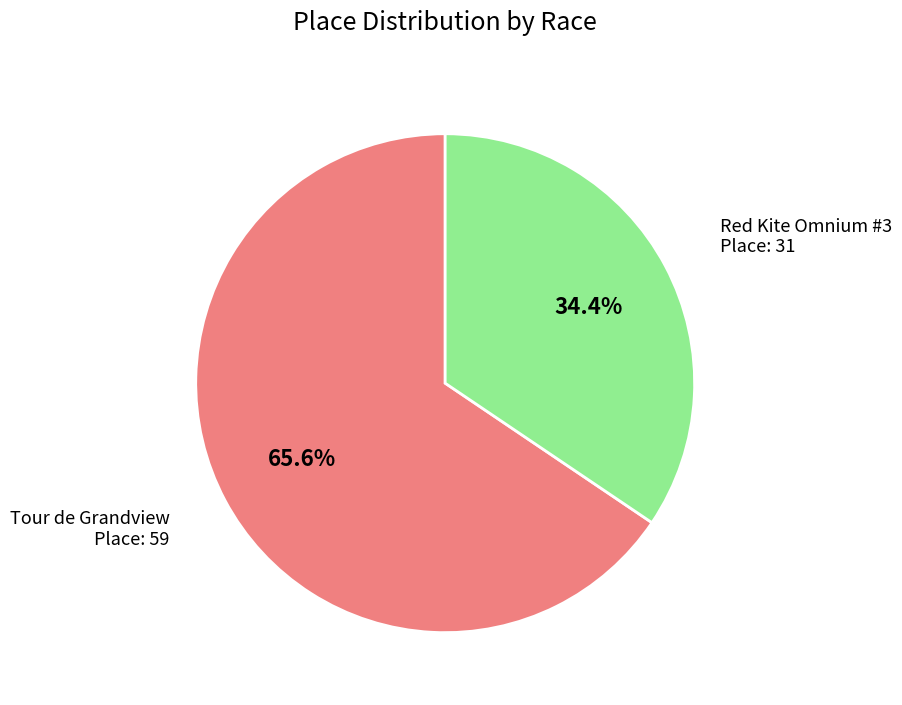

Is there a majority slice in this chart?

Yes